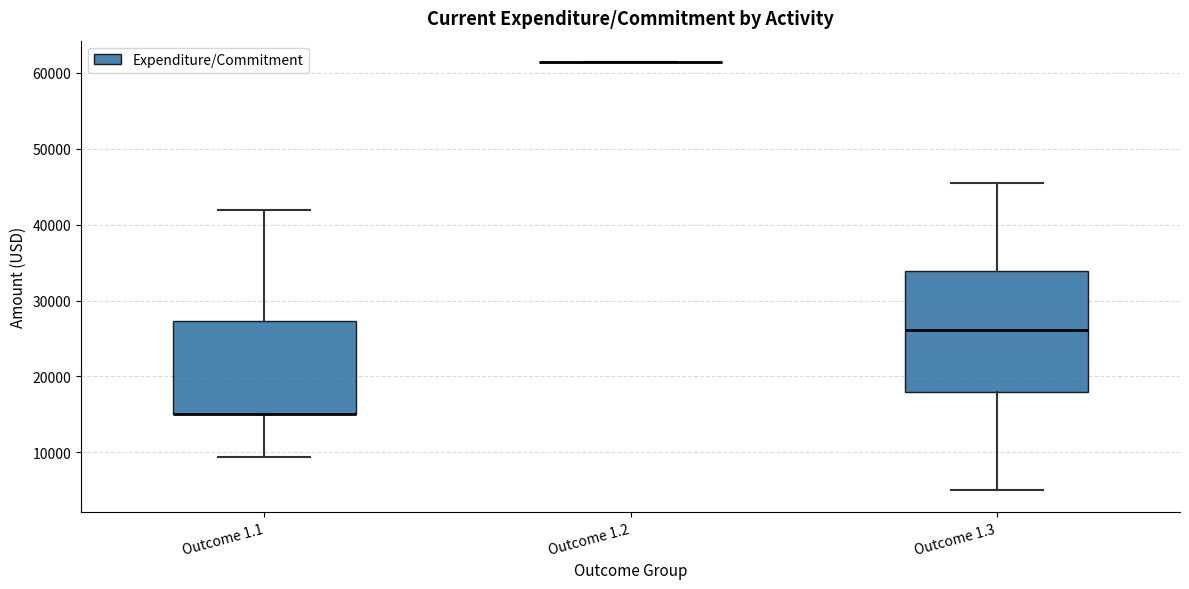

Comparing the boxes themselves (not the whiskers), which one is the tallest?

Outcome 1.3